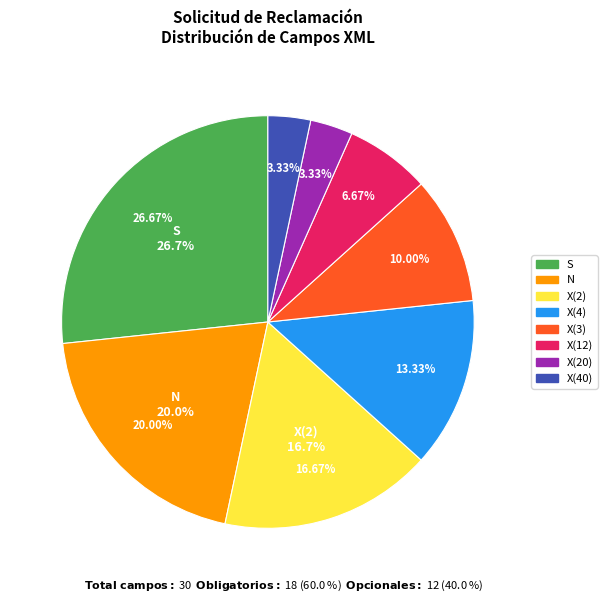

Which slice is the largest?

S